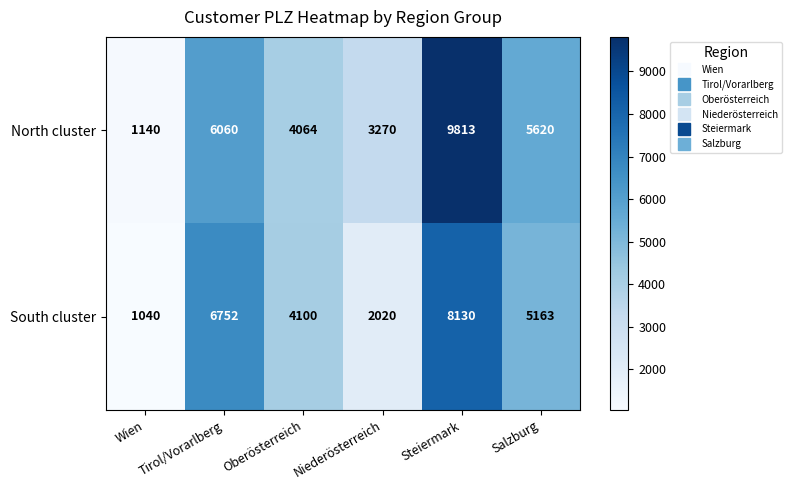

Which series has the largest range (max minus min)?

North cluster